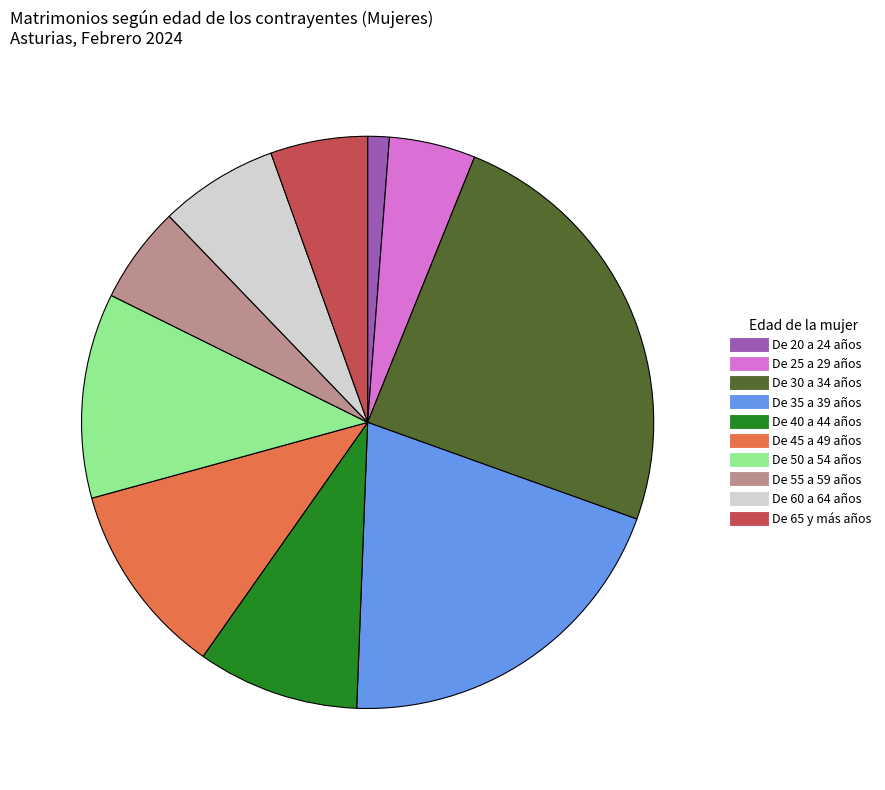

How many slices are in this pie chart?

10